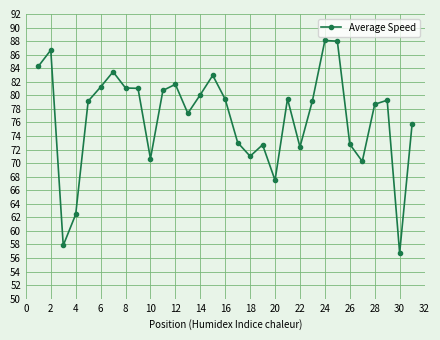

What is the difference between the second highest and second lowest values?

30.1